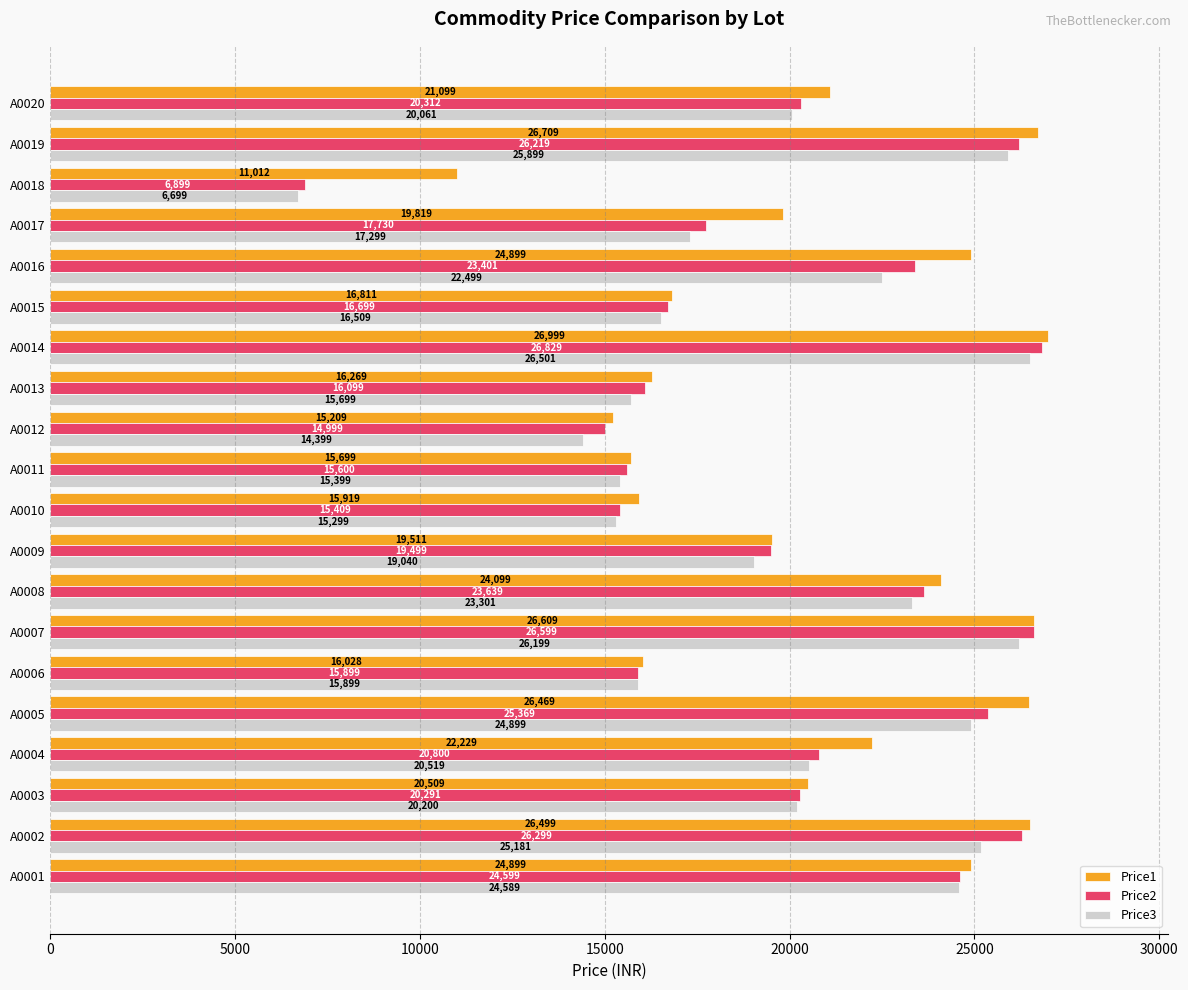

Rank the series by their maximum value, from highest to lowest.

Price1, Price2, Price3